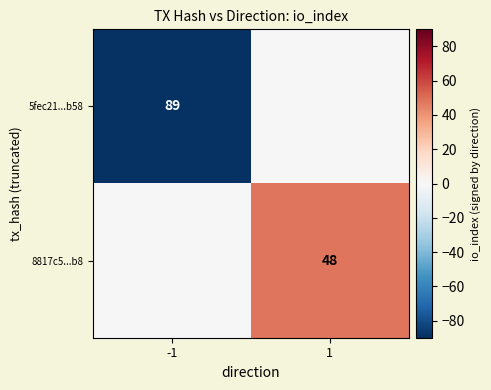

The value of 8817c5...b8 at 1 is 78. True or false?

False